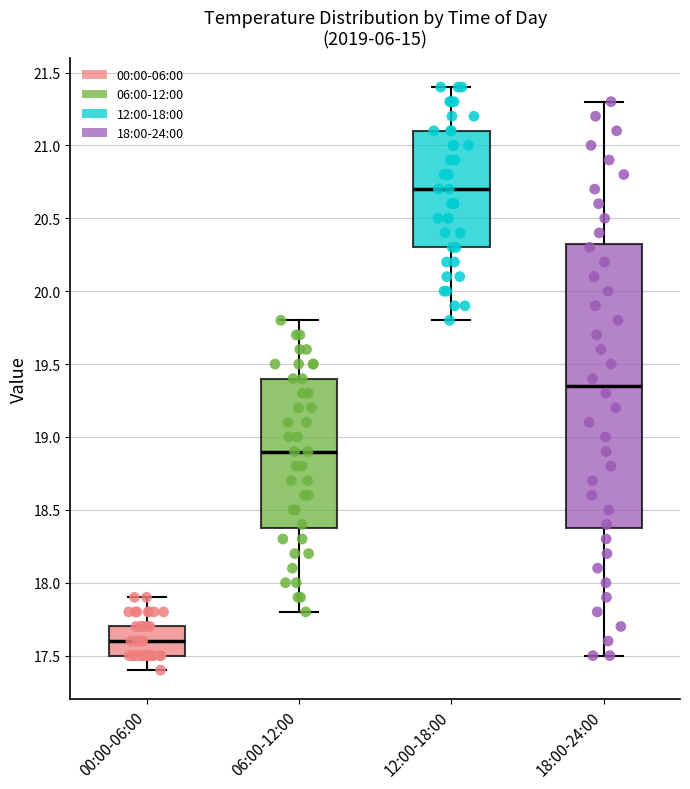

Reading left to right, read every box against the y-axis: the position of its median line, the range the box covers, and the ends of its whiskers. The values are not printed on the chart, so give them approximately, as read against the axis.

00:00-06:00: median 17.60, box 17.50 to 17.70, whiskers 17.40 to 17.90
06:00-12:00: median 18.90, box 18.40 to 19.40, whiskers 17.80 to 19.80
12:00-18:00: median 20.70, box 20.30 to 21.10, whiskers 19.80 to 21.40
18:00-24:00: median 19.35, box 18.40 to 20.35, whiskers 17.50 to 21.30